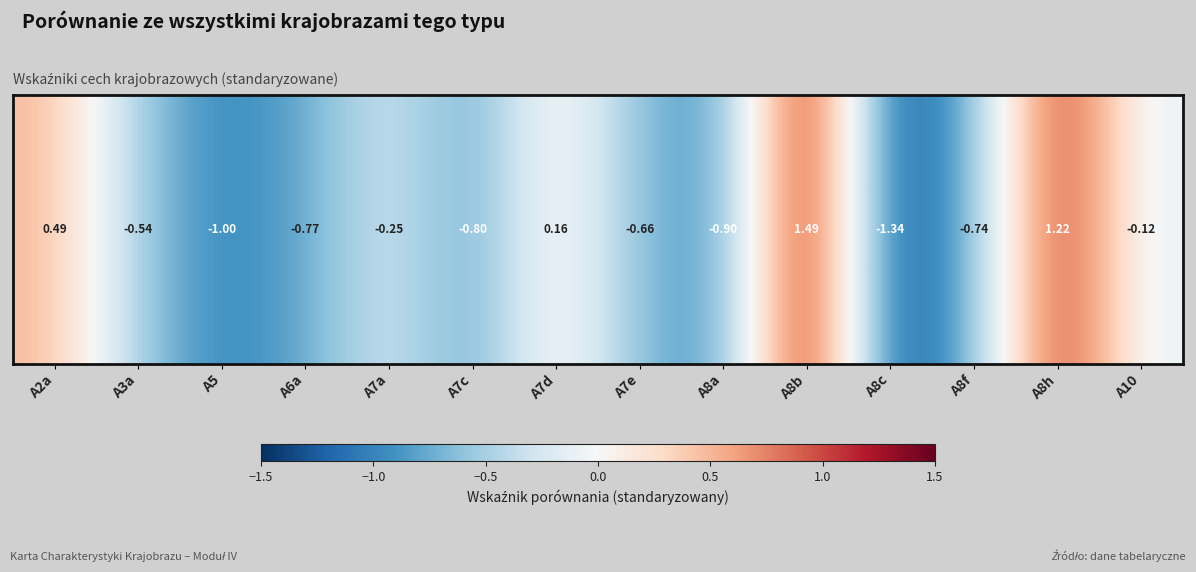

At which category does the chart reach its minimum across all series?

A8c